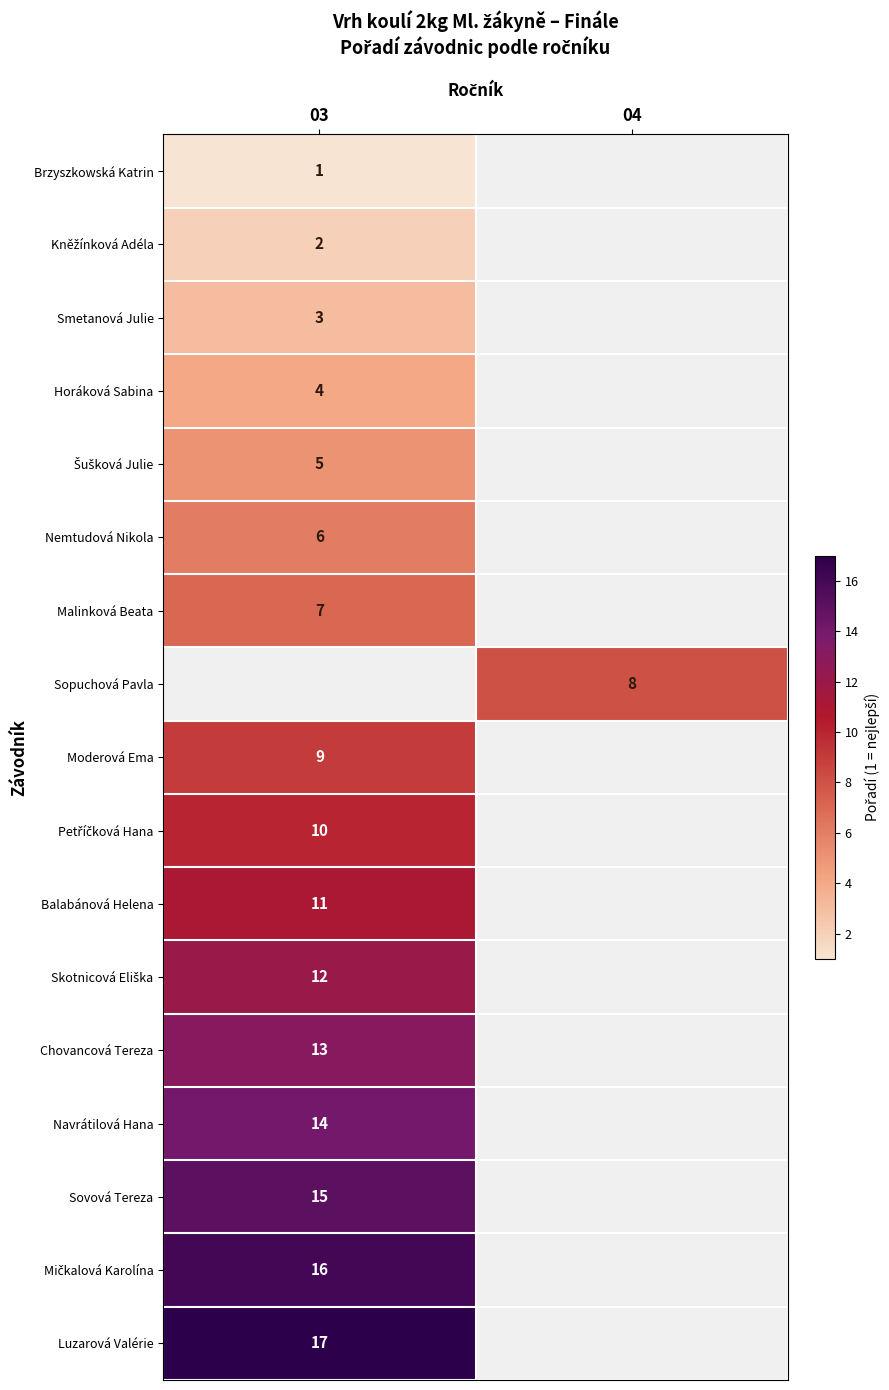

Is it true that Balabánová Helena equals 11 at 03?

True